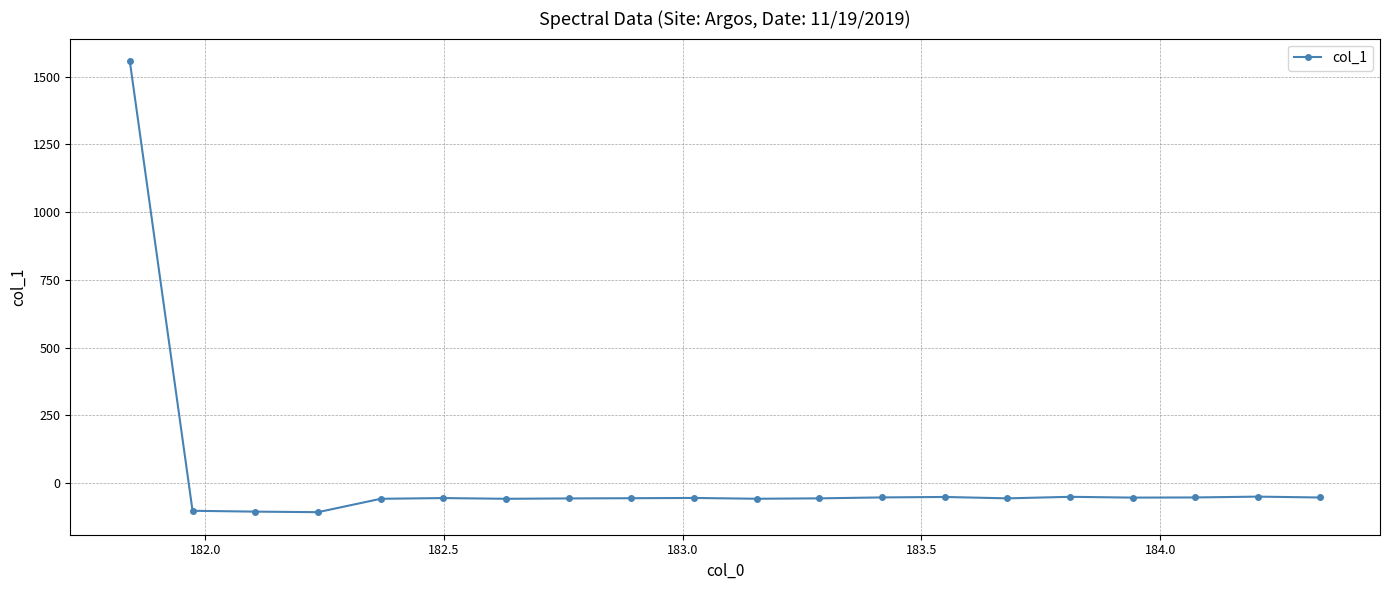

What is the value of the 5th point from the left?

-58.4